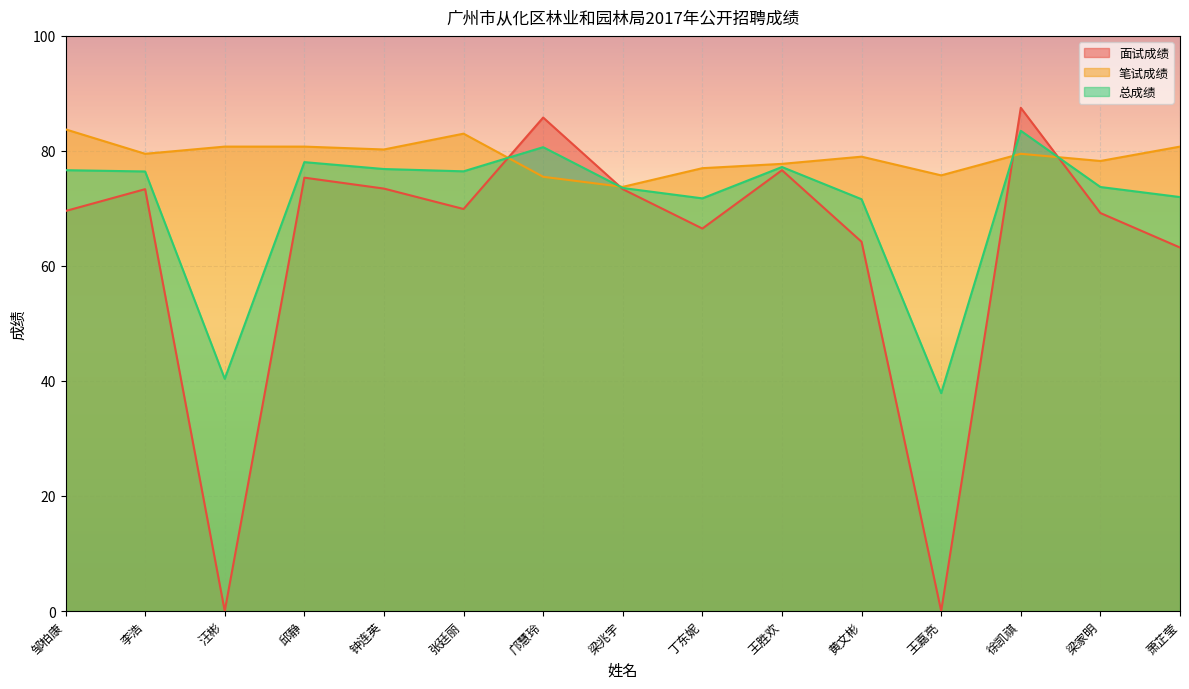

Which series has the largest total across all categories?

笔试成绩